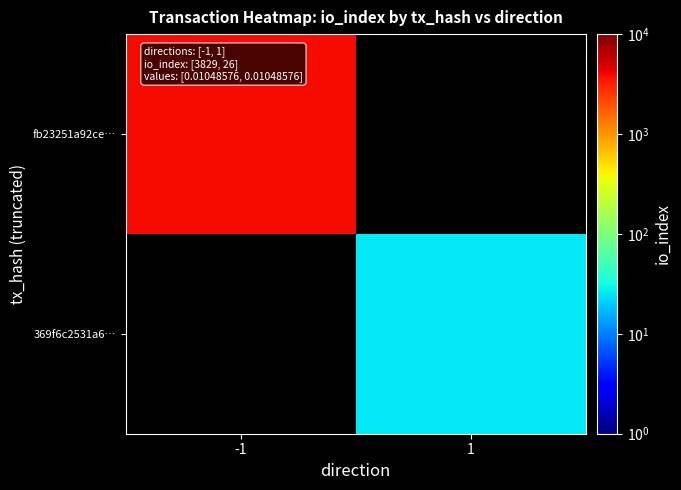

At which category does the chart reach its minimum across all series?

1